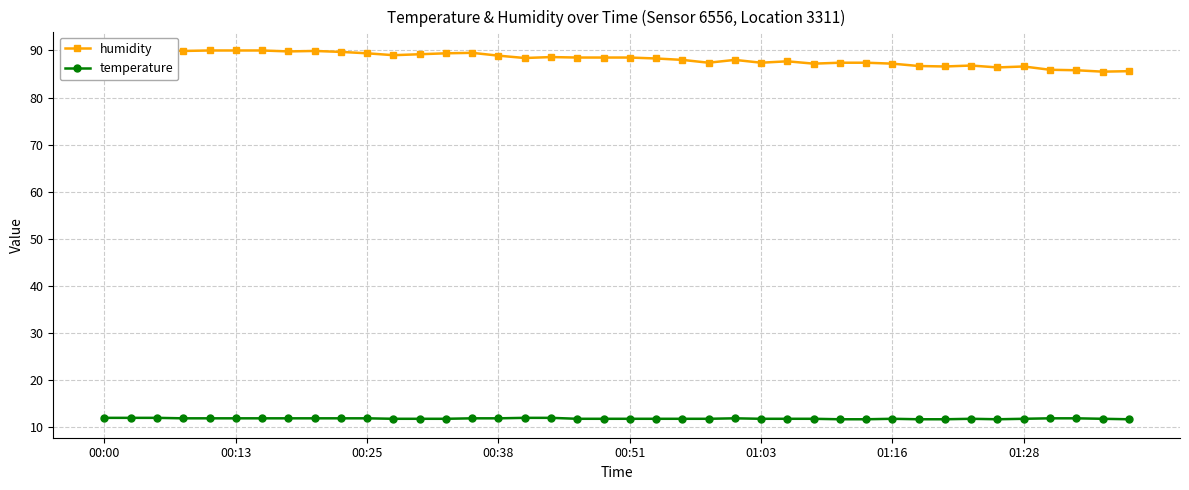

In temperature, how many points are higher than both neighbors (excluding endpoints)?

3